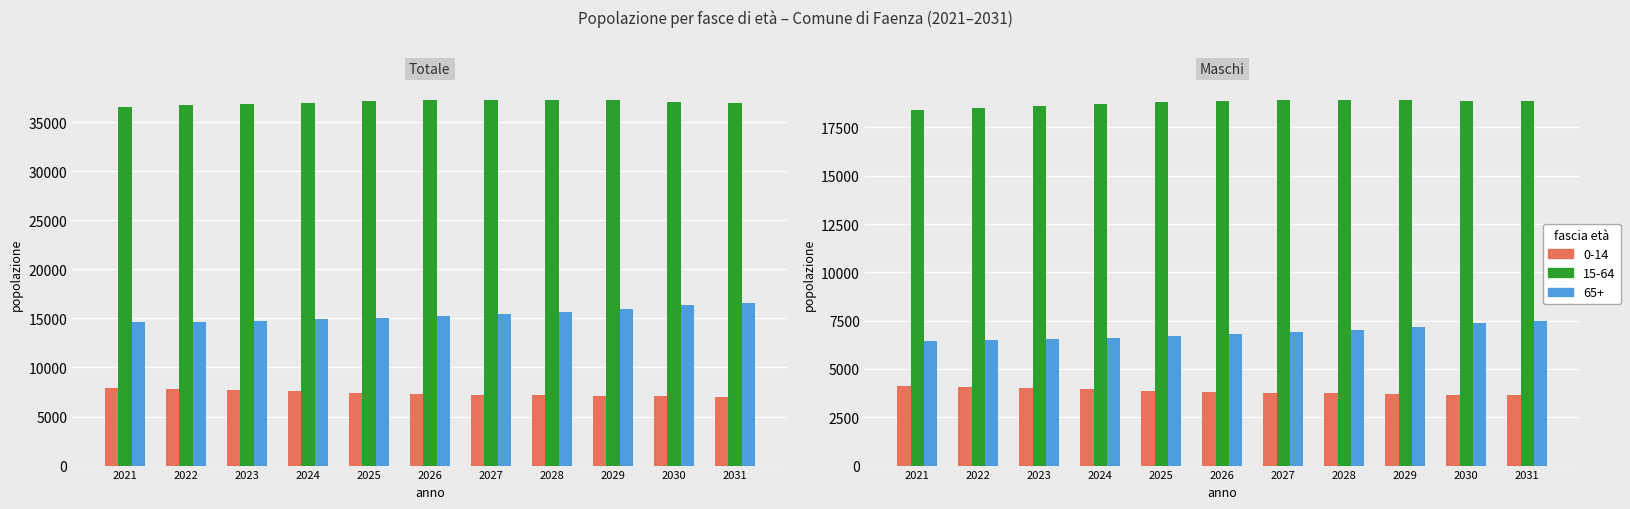

What is the difference between the highest and lowest values at 2031?

29947